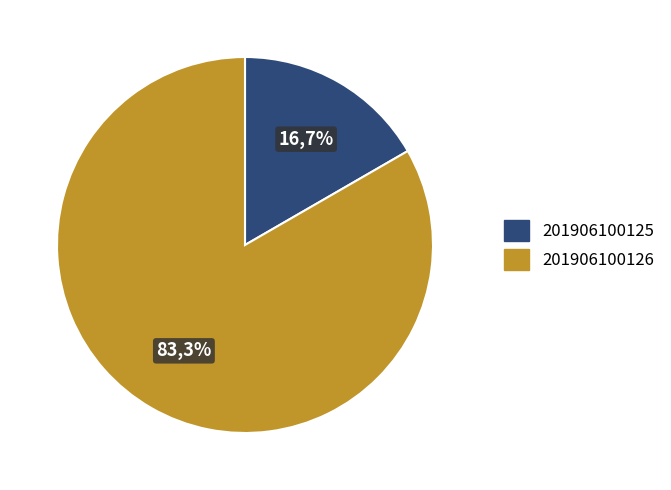

Between 201906100126 and 201906100125, which is larger?

201906100126